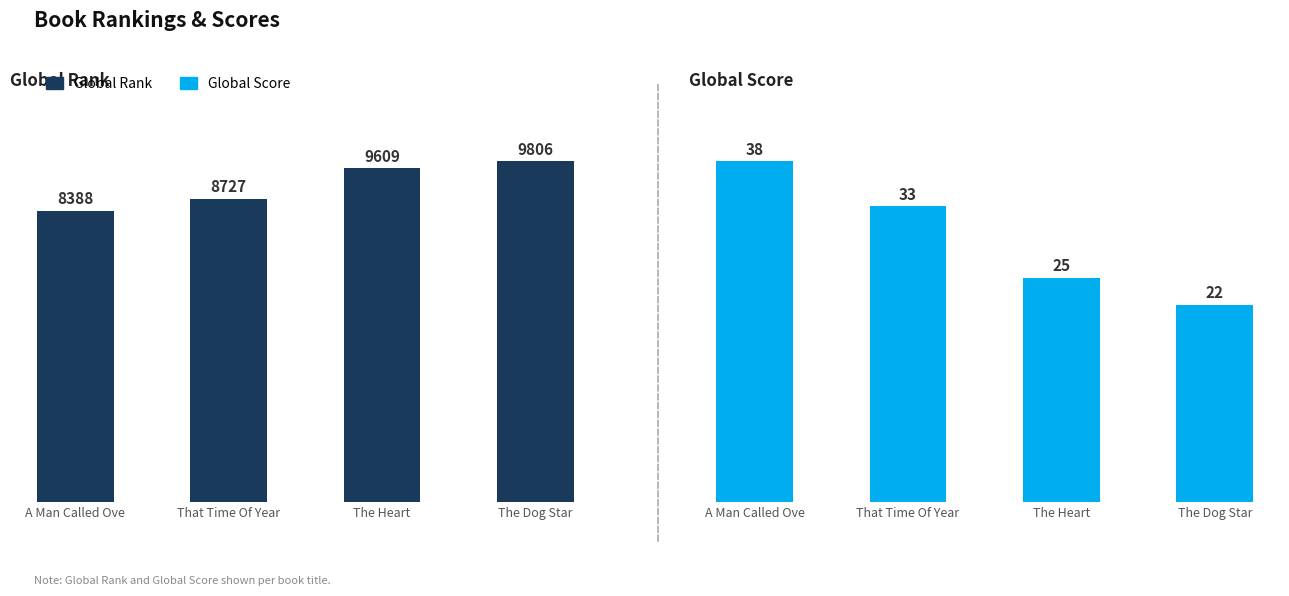

Is the value of Global Rank at That Time Of Year greater than the value of Global Score at The Heart?

Yes